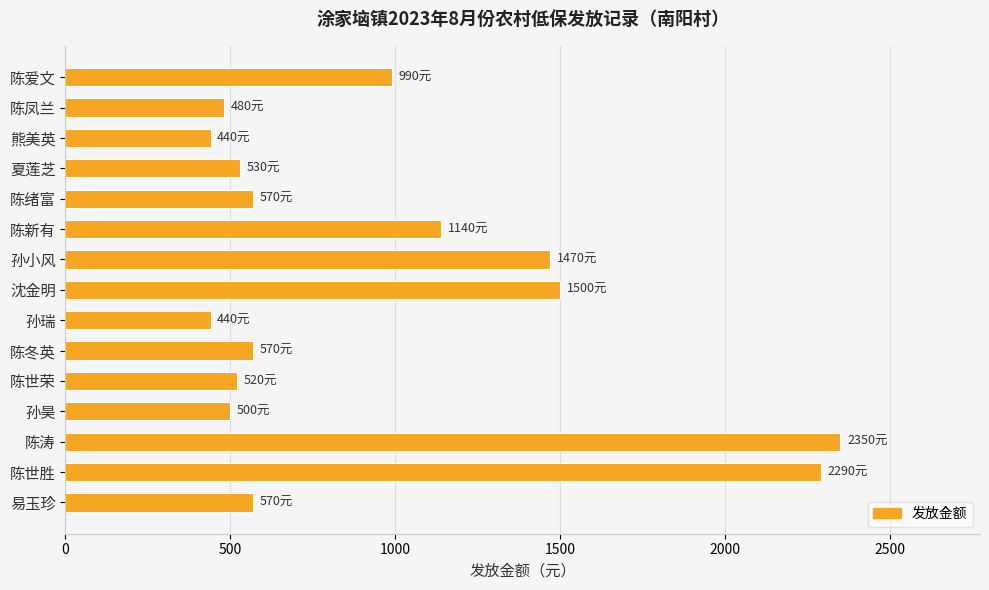

What is the value of the 5th bar from the top?

570